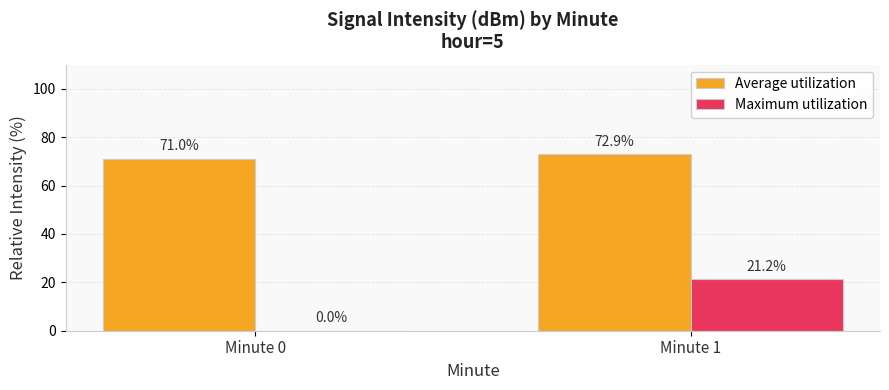

Reading left to right, list all the values displayed in this chart.

Average utilization: Minute 0=71.0	Minute 1=72.9
Maximum utilization: Minute 0=0.0	Minute 1=21.2